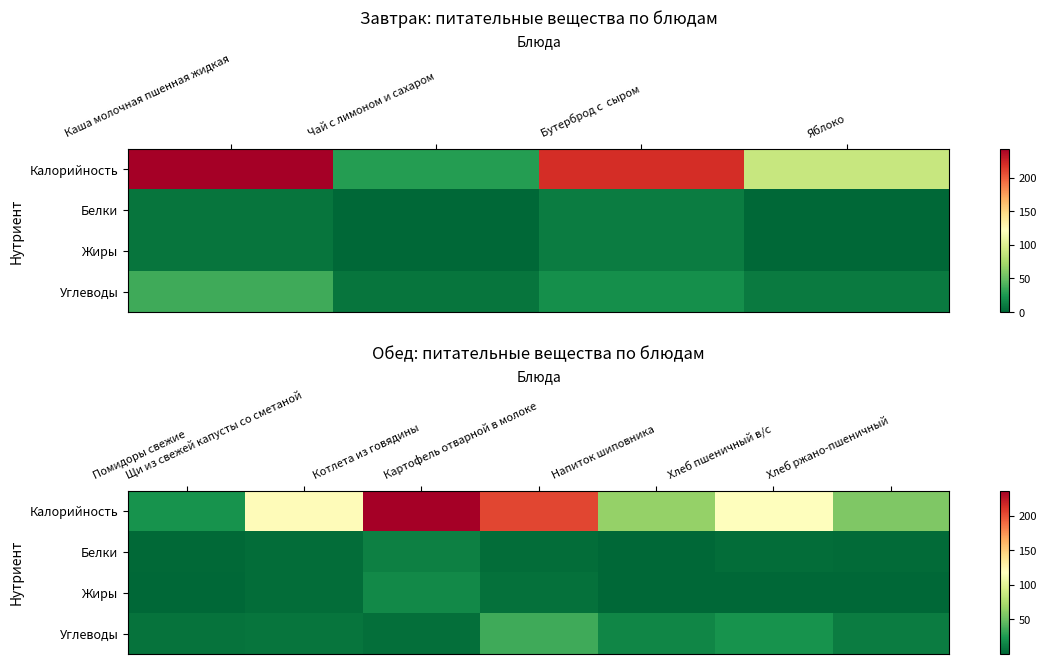

Which series changed the most between Котлета из говядины and Картофель отварной в молоке?

Калорийность